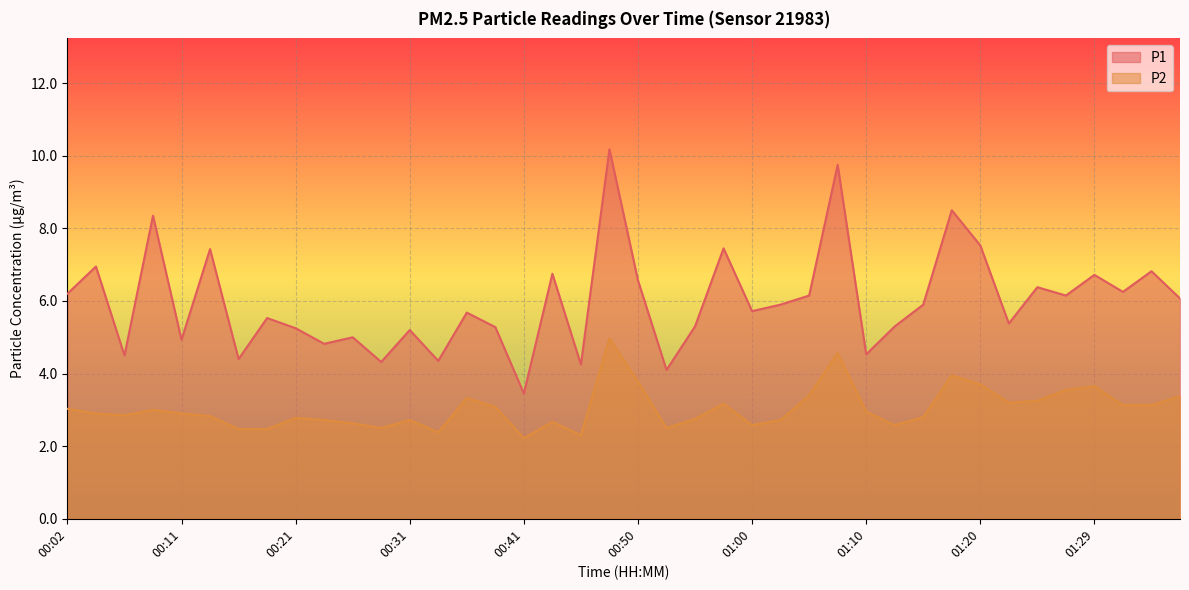

How many lines are shown in the chart?

2